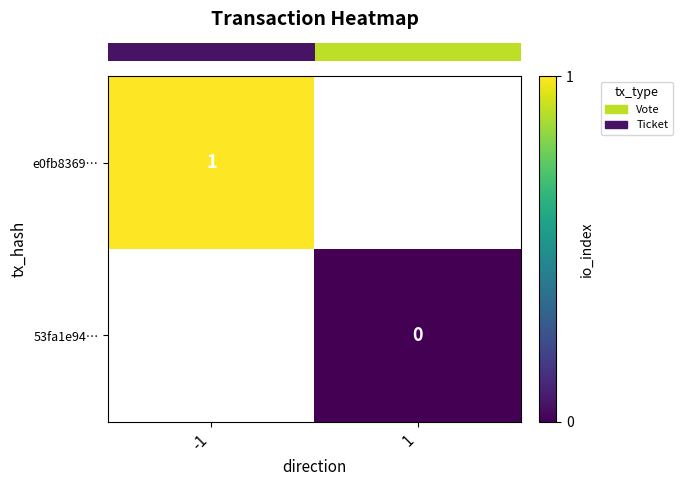

Is the value of row_0 at -1 greater than the value of row_1 at -1?

No